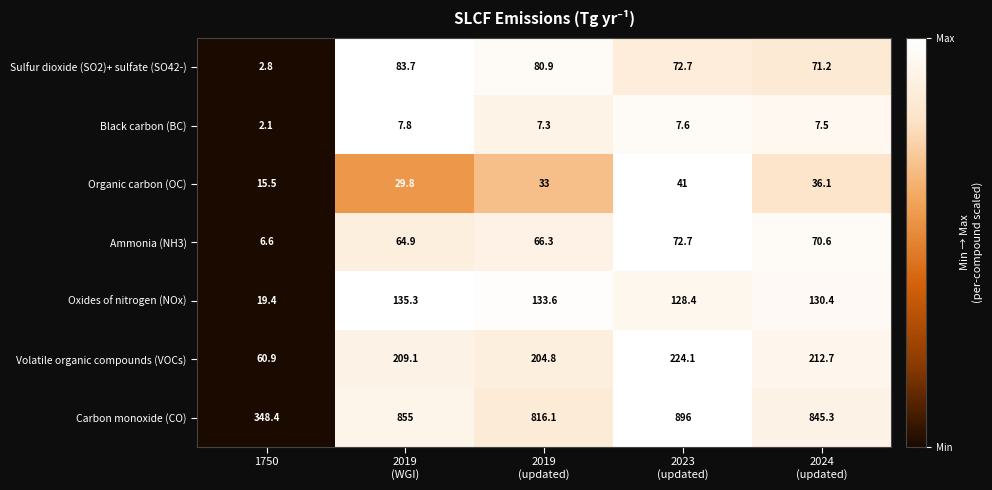

Which series has the widest spread of values?

Carbon monoxide (CO)